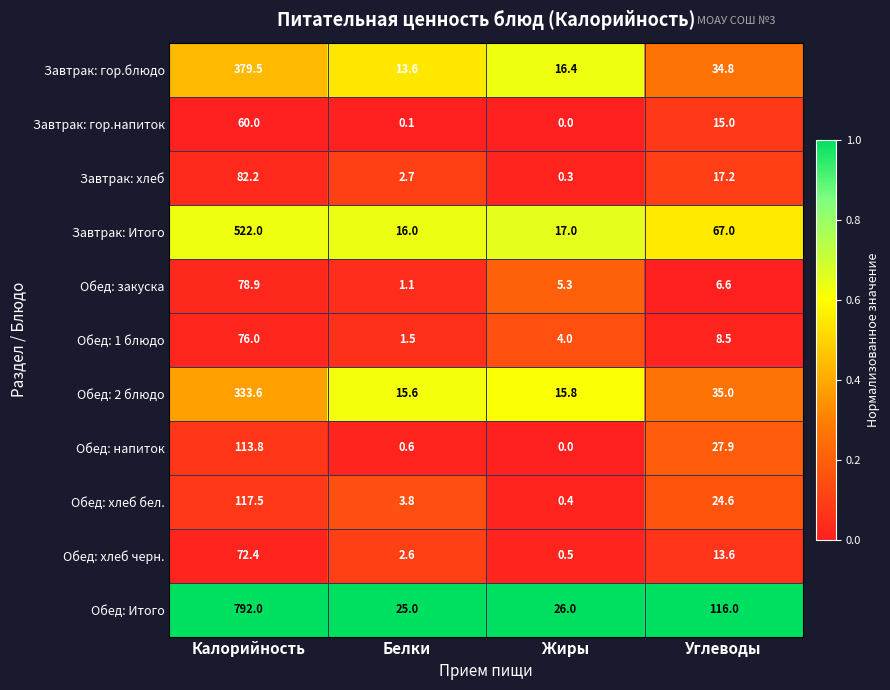

At which category does the chart reach its minimum across all series?

Жиры